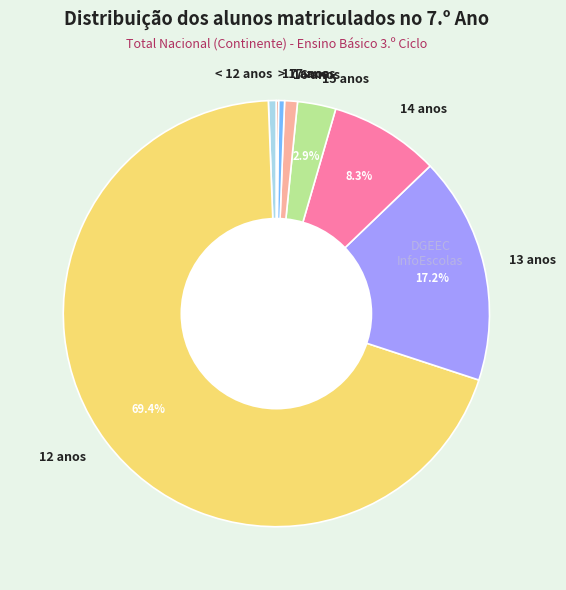

Which slice is the largest?

12 anos